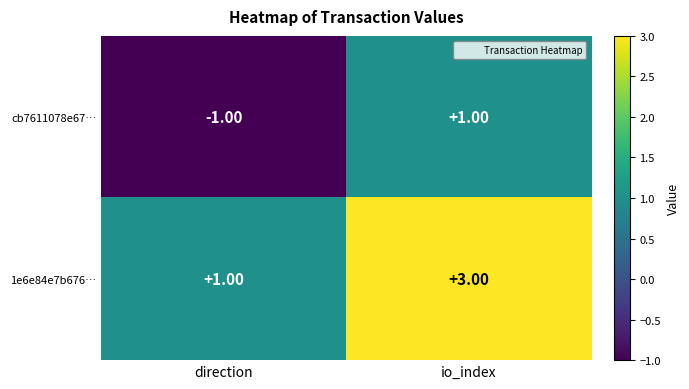

At which category is the sum across all series the highest?

io_index